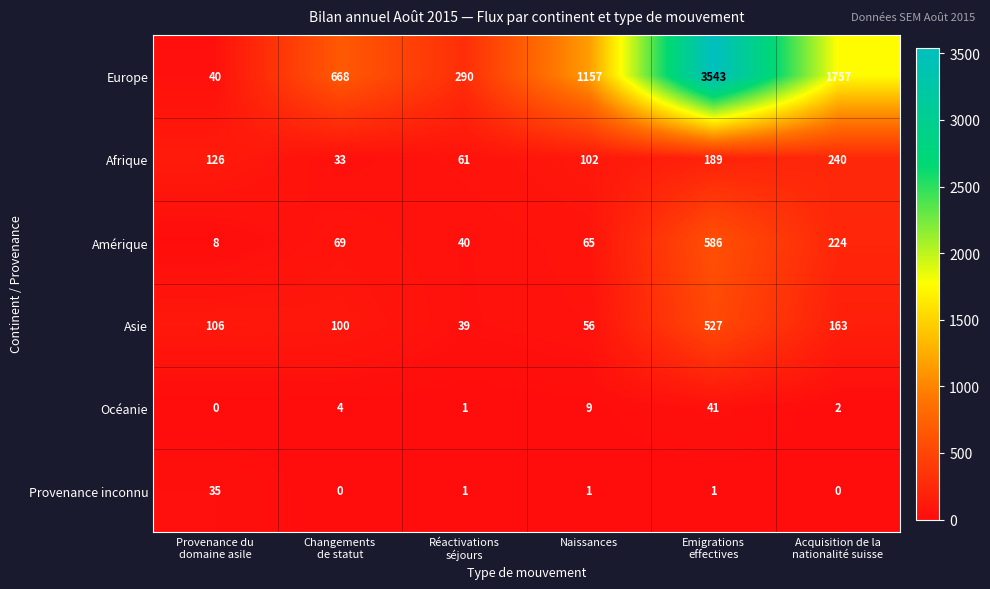

What is the approximate value of Amérique at Naissances?

65